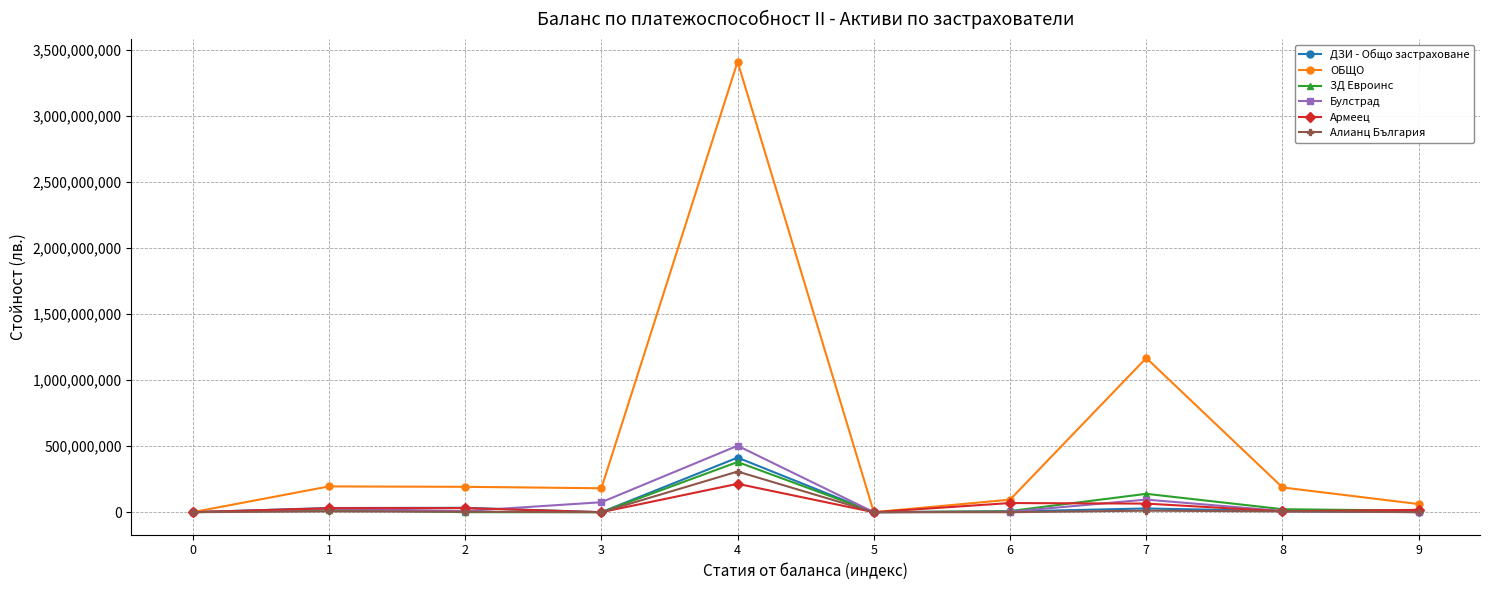

What is the sum of the ДЗИ - Общо застраховане values at 2 and 5?

33186724.0